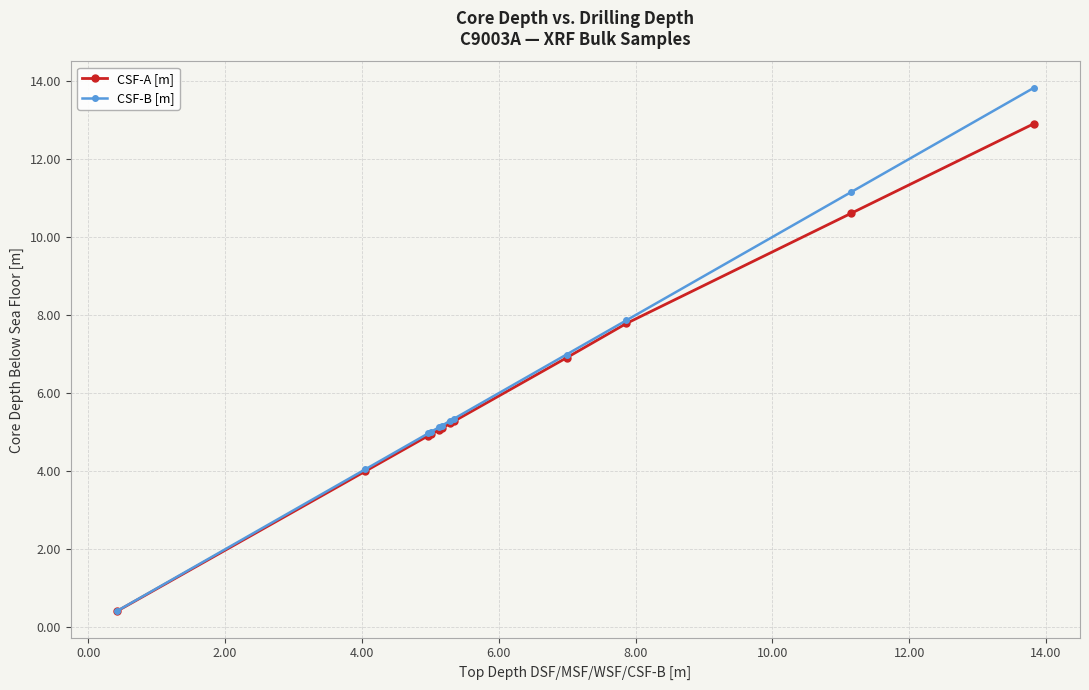

Rank the series by their maximum value, from lowest to highest.

CSF-A [m], CSF-B [m]